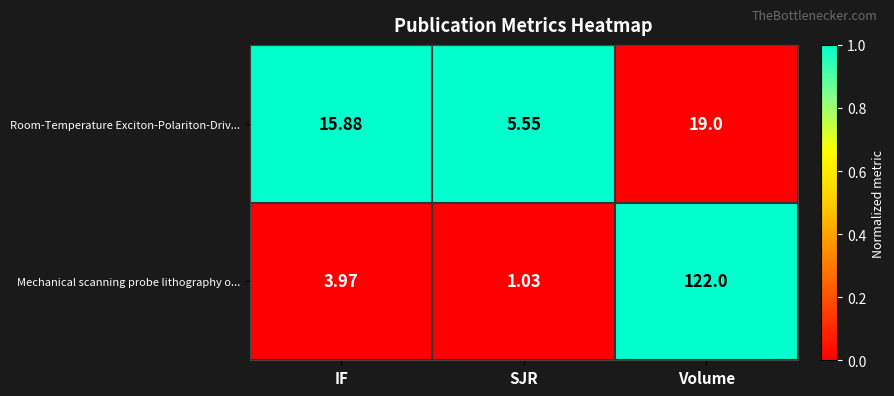

At which label does Mechanical scanning probe lithography o... reach its peak?

Volume